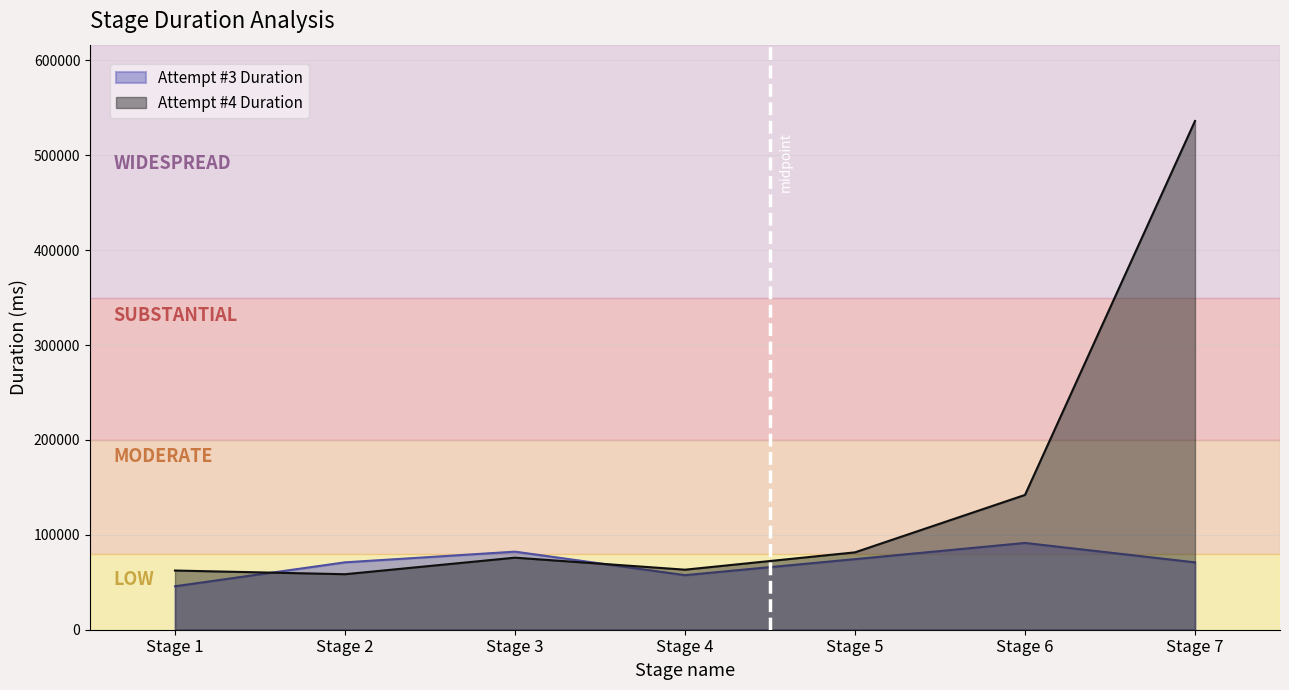

What is the value of the Attempt #4 Duration point at the 5th from the left?

81529